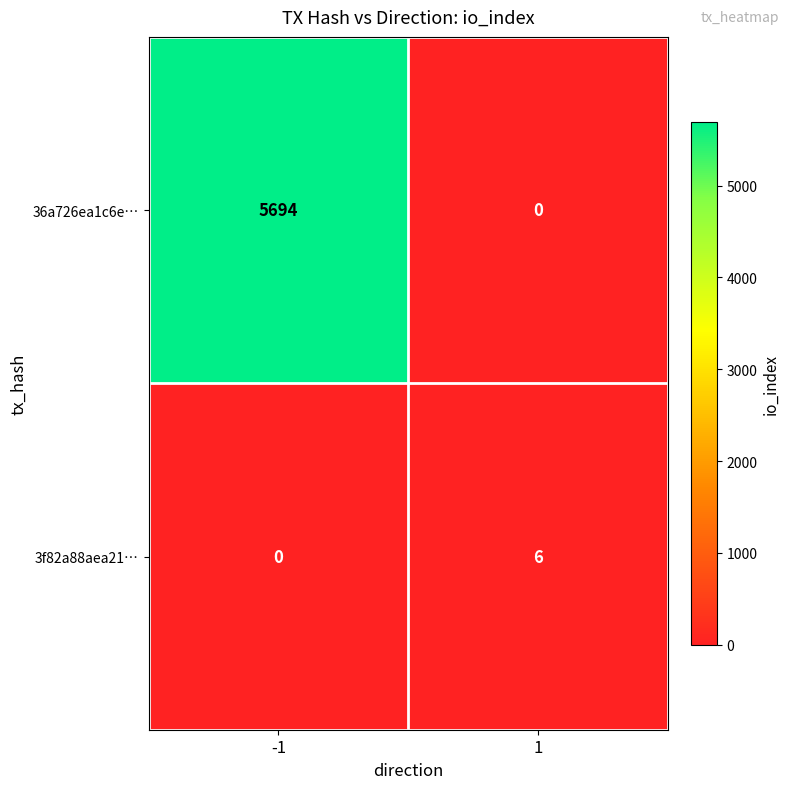

Is it true that 36a726ea1c6e… equals 3303 at 1?

False